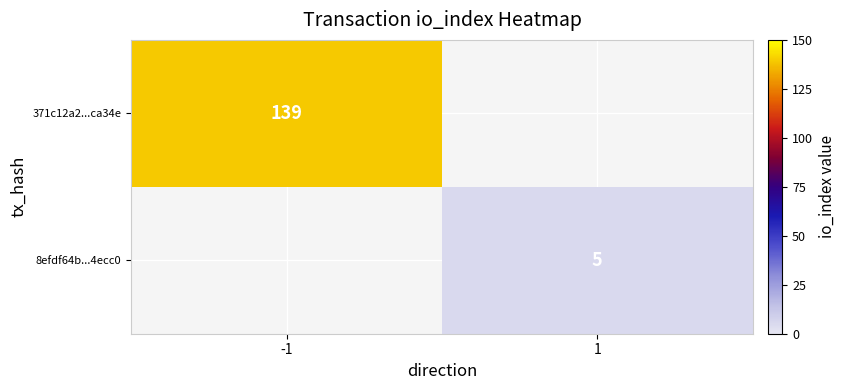

Which category has the lowest value across all series?

1